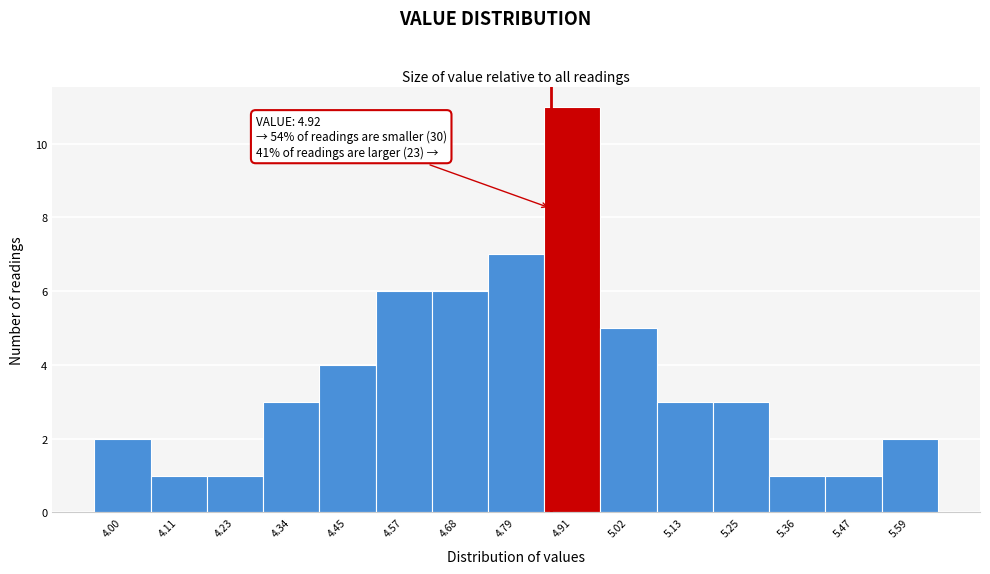

Reading left to right, transcribe all the data shown in this chart.

4.00=2	4.11=1	4.23=1	4.34=3	4.45=4	4.57=6	4.68=6	4.79=7	4.91=11	5.02=5	5.13=3	5.25=3	5.36=1	5.47=1	5.59=2